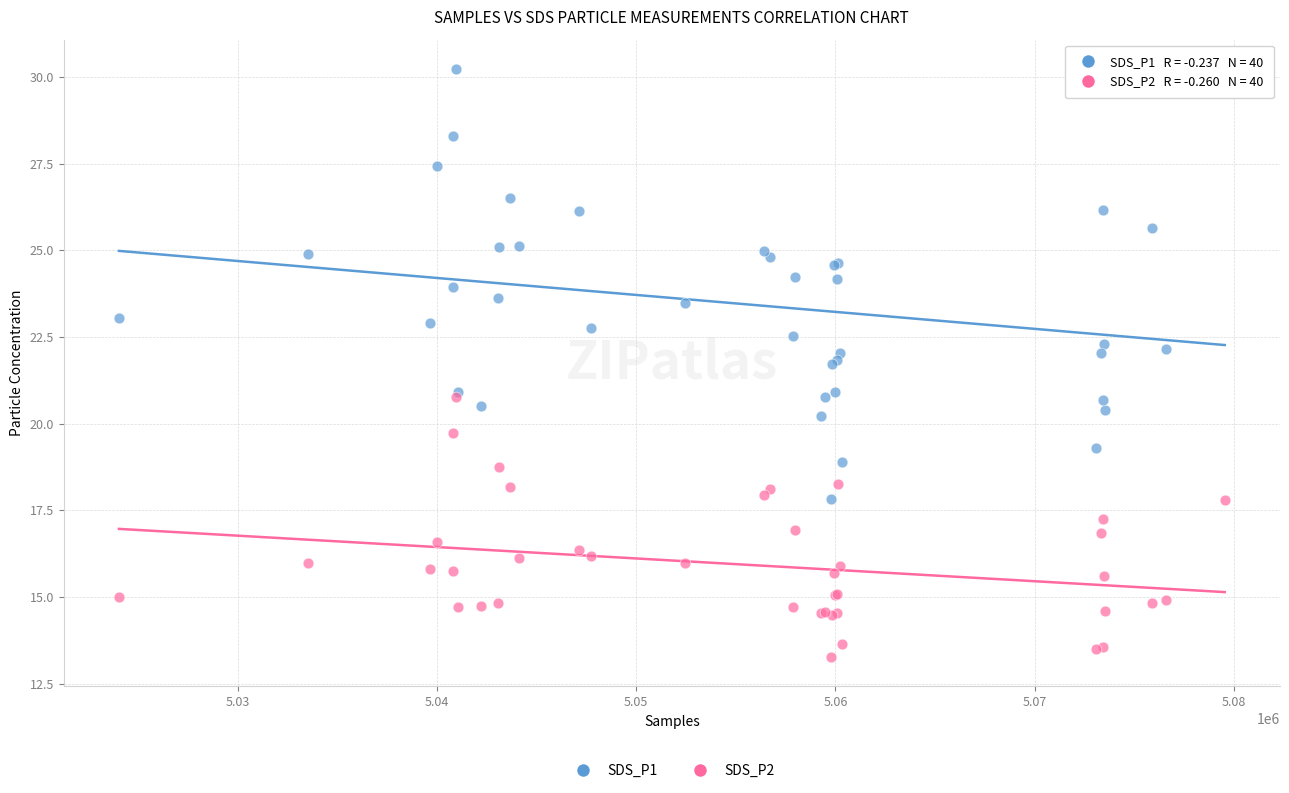

Which series reaches the maximum Y coordinate?

SDS_P1